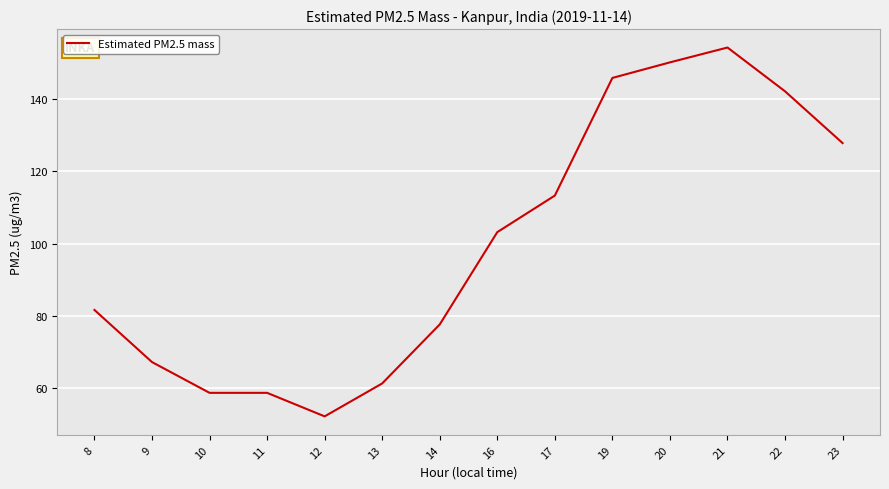

What is the difference between the maximum and minimum values?

101.9